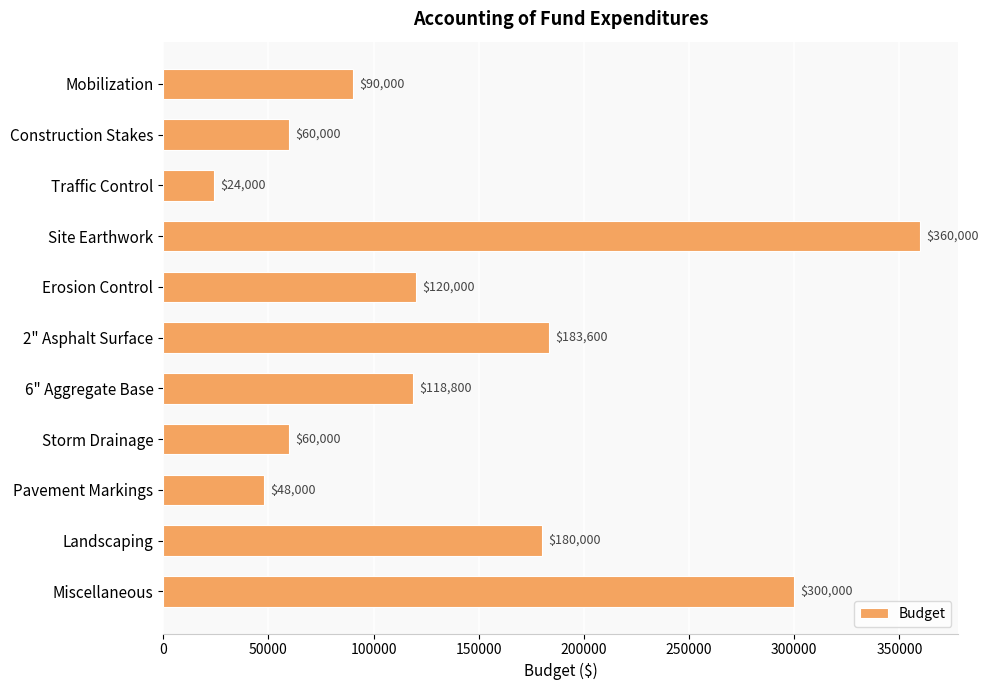

The value at Construction Stakes is 60000. True or false?

True